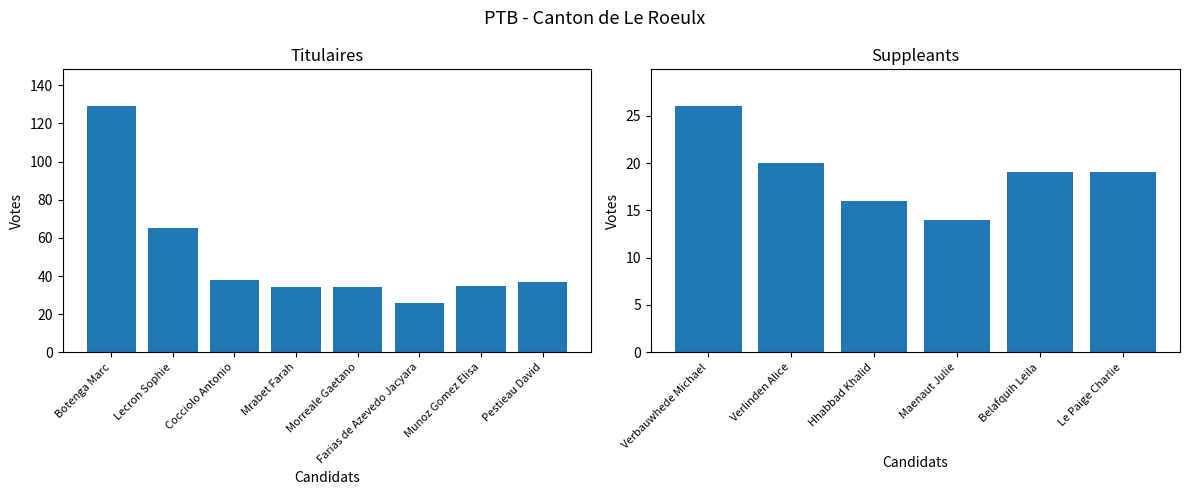

Between Cocciolo Antonio and Farias de Azevedo Jacyara, which is larger?

Cocciolo Antonio